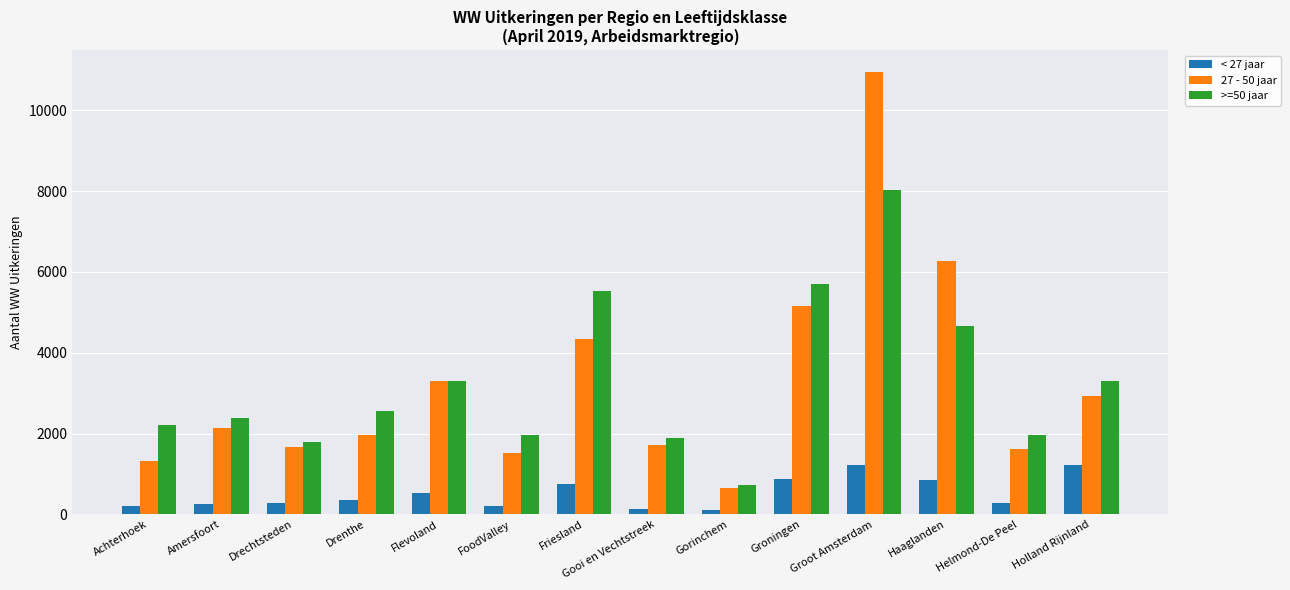

The value of 27 - 50 jaar at Flevoland is 1458. True or false?

False